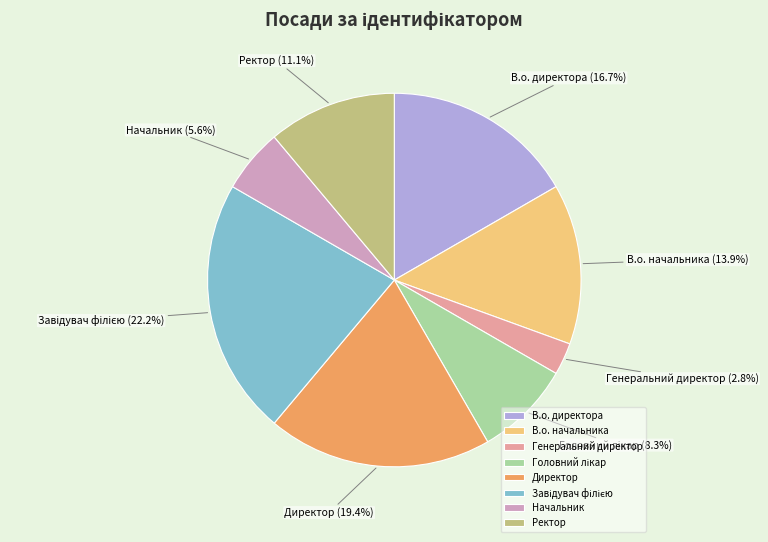

To the nearest percent, what is the average slice percentage?

12%